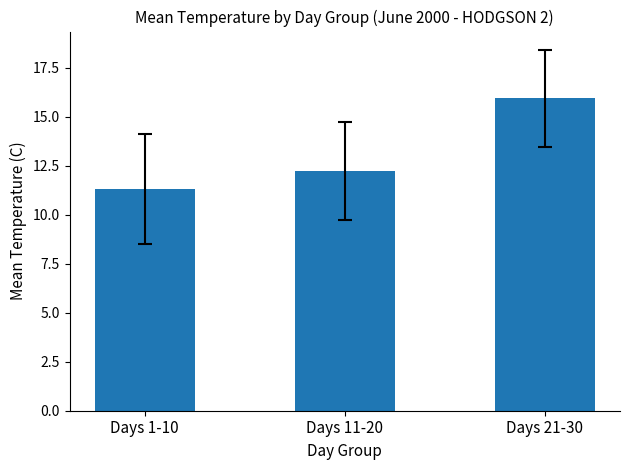

What is the label of the 2nd bar from the right?

Days 11-20